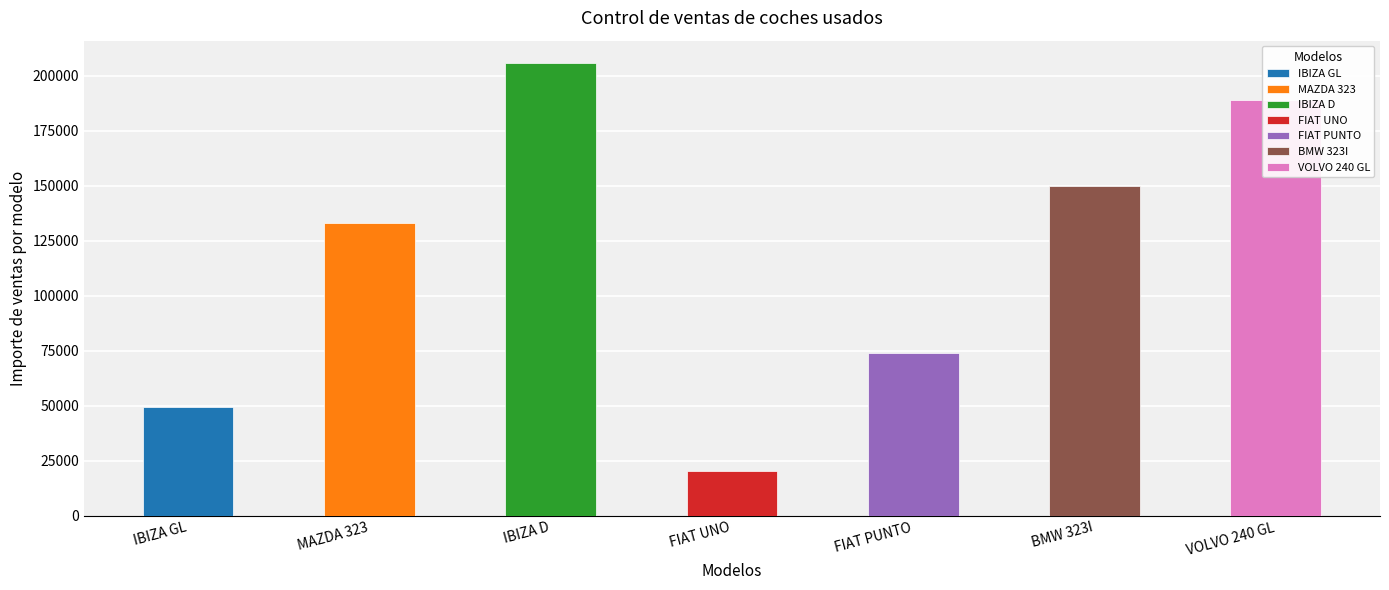

How many bars are there in total?

7